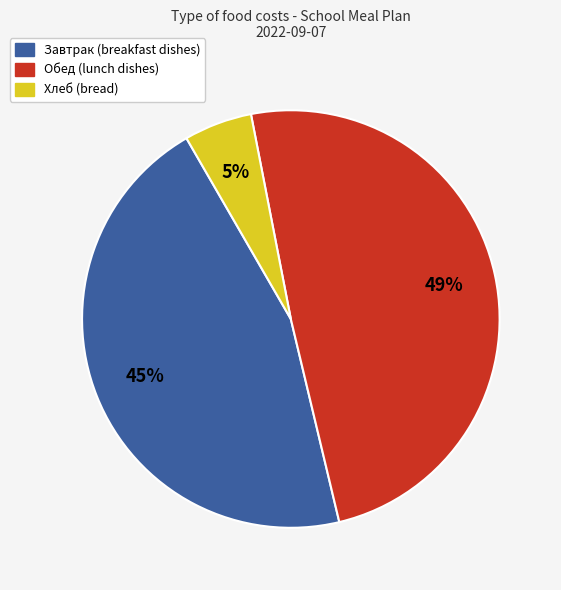

Does any single category account for the majority?

No